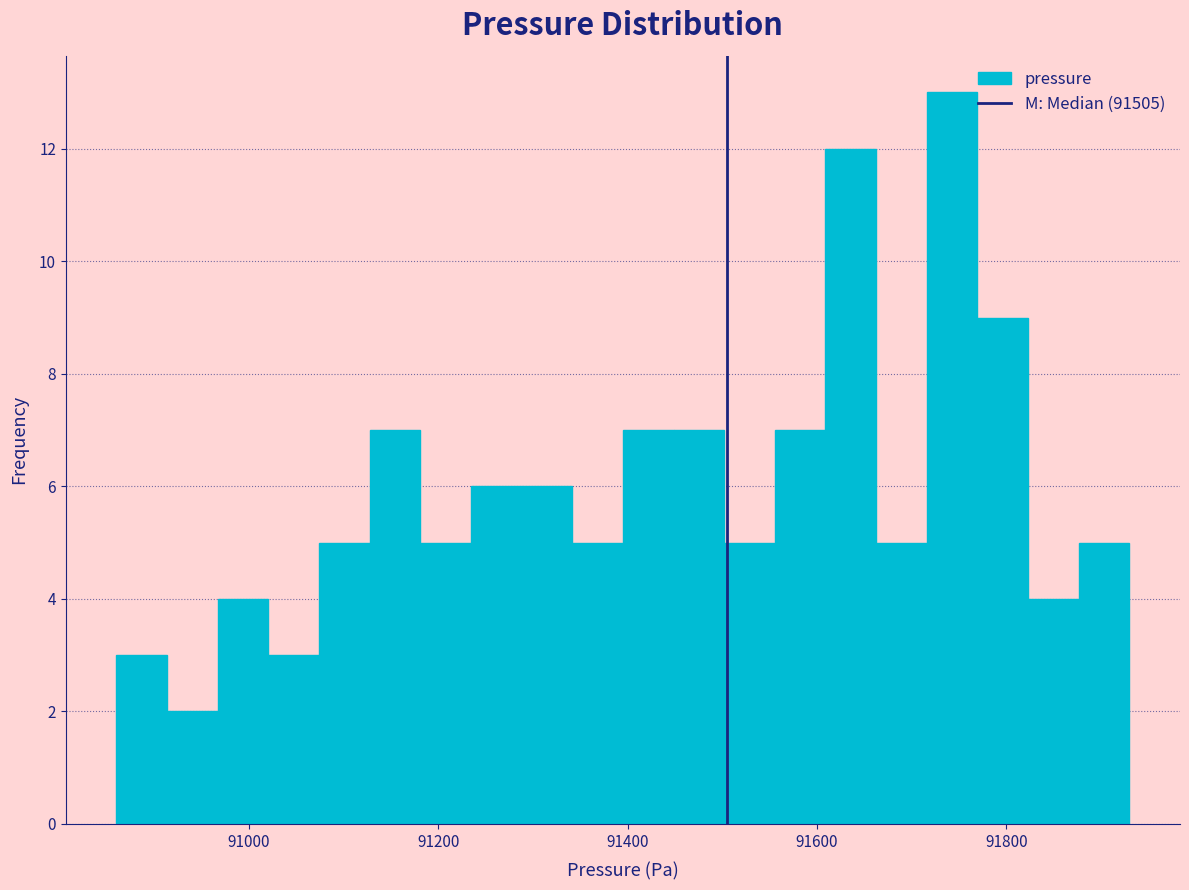

Read against the x-axis, roughly where is the centre of the tallest bar?

91740